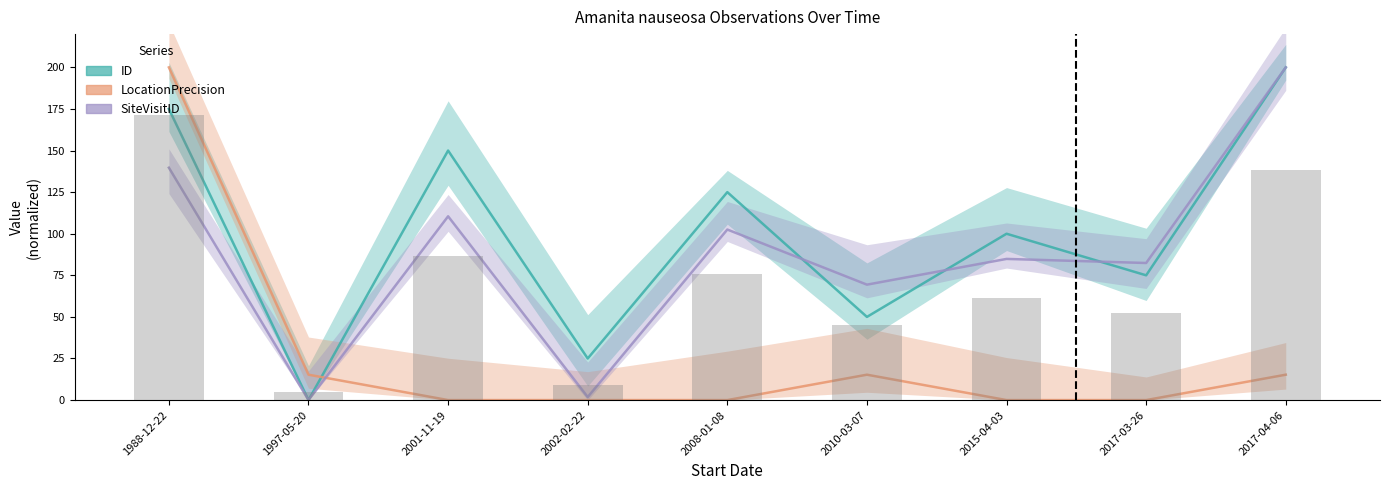

What is the difference between the Mean (bars) values at 2008-01-08 and 2015-04-03?

14.2